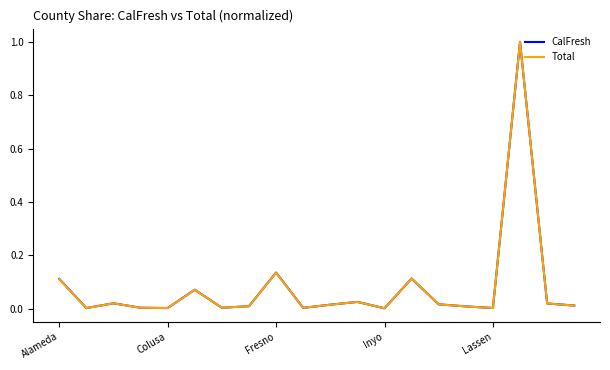

How many lines are shown in the chart?

2